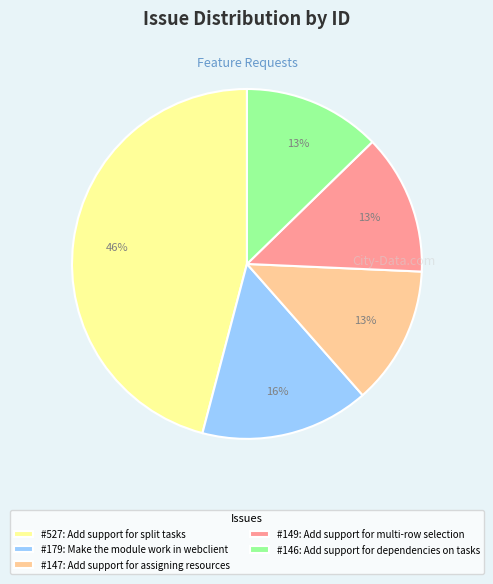

Is the sum of #149: Add support for multi-row selection and #147: Add support for assigning resources greater than half?

No